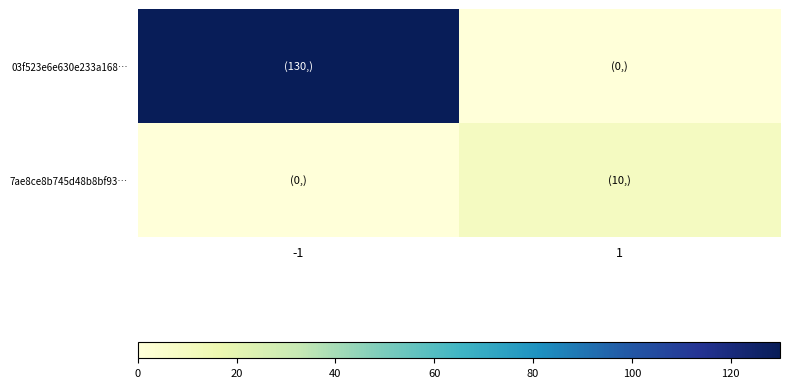

List the series in order of their overall mean, lowest first.

7ae8ce8b745d48b8bf93…, 03f523e6e630e233a168…